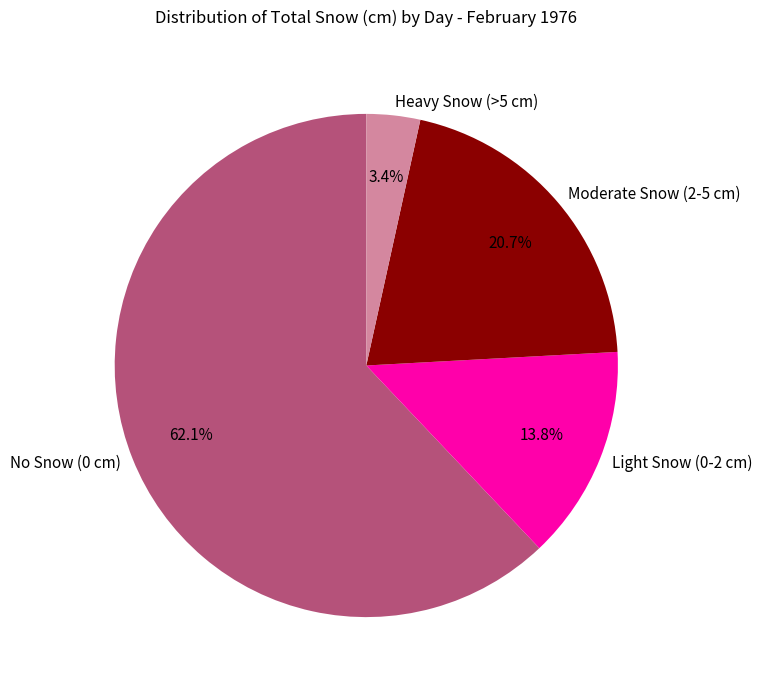

What is the smallest slice in the pie chart?

Heavy Snow (>5 cm)